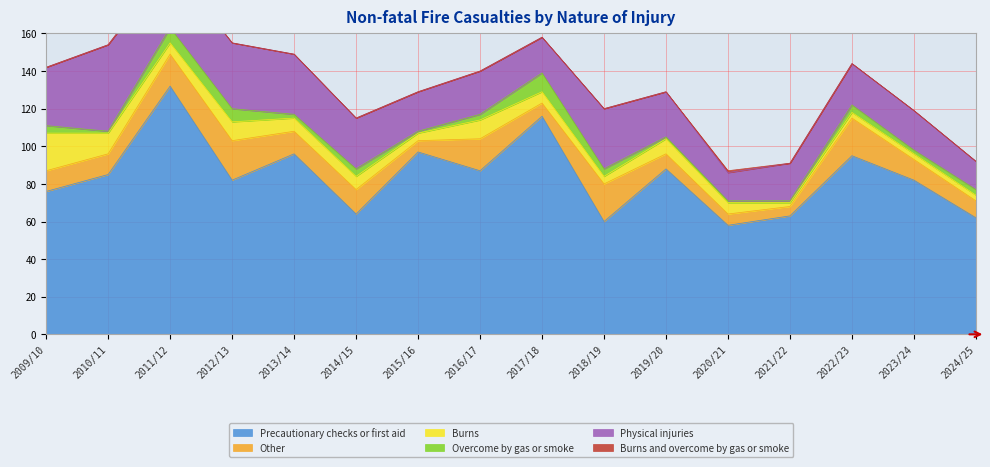

How many data points in Burns are less than 6?

6